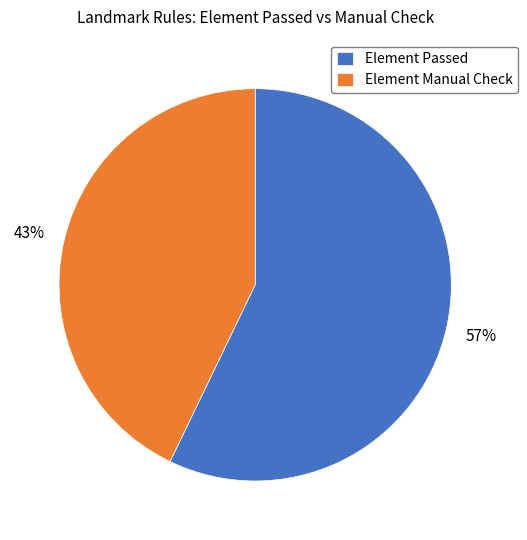

Is it true that Element Passed is 43% of the pie?

False